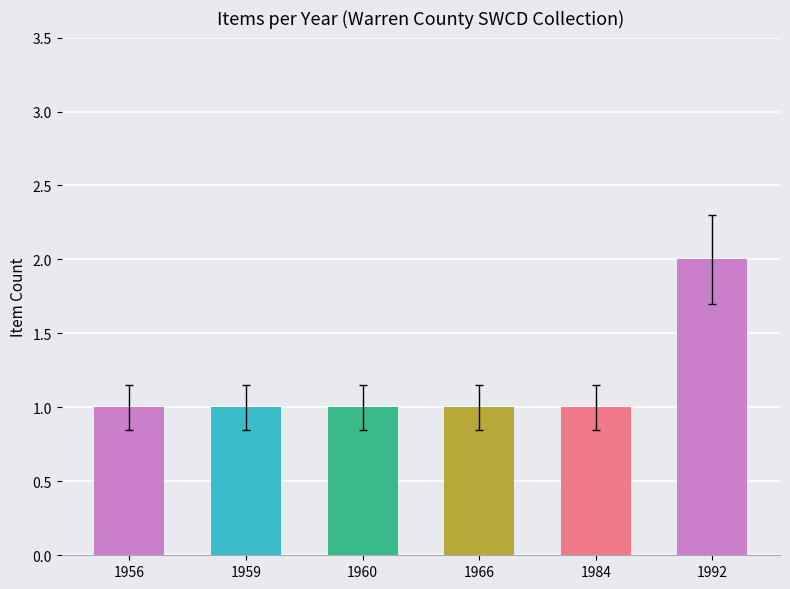

The value at 1966 is 2. True or false?

False